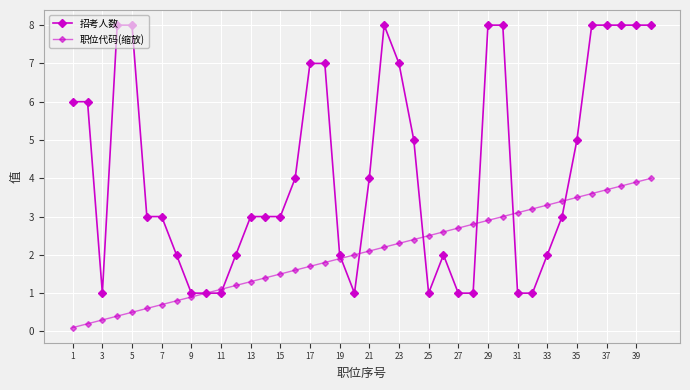

How many series are shown in this chart?

2